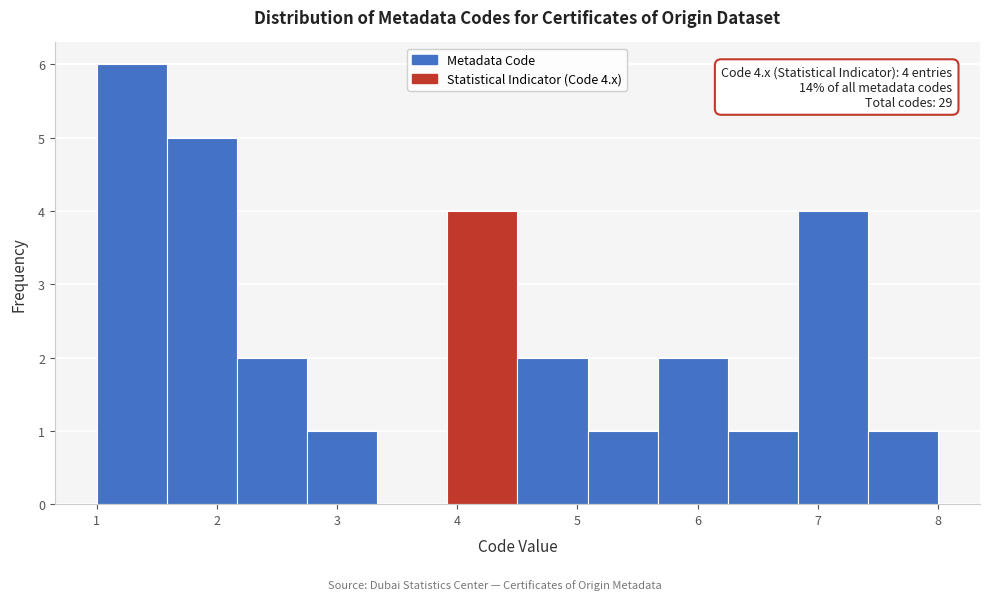

Over which range of the x-axis is the bar tallest?

1.0 to 1.6